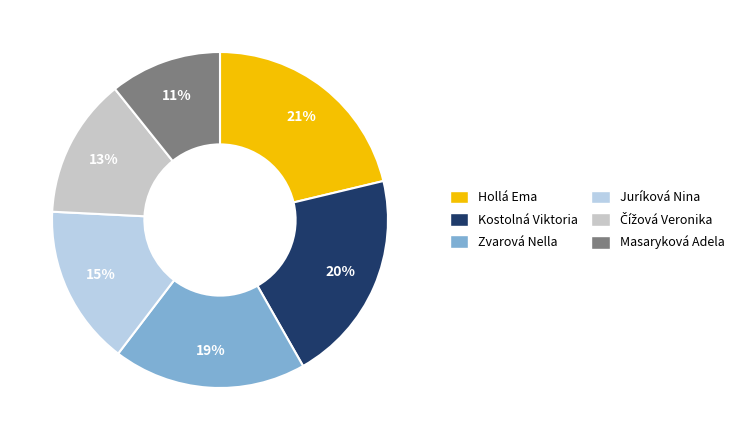

What is the largest slice in the pie chart?

Hollá Ema